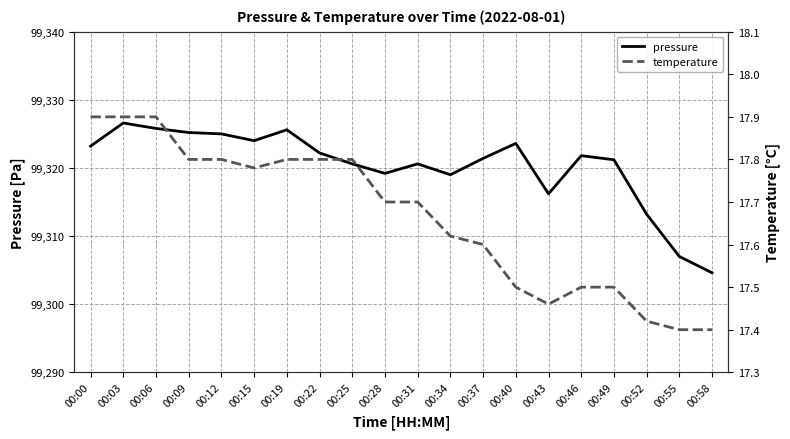

True or false: pressure and temperature intersect in this chart.

False